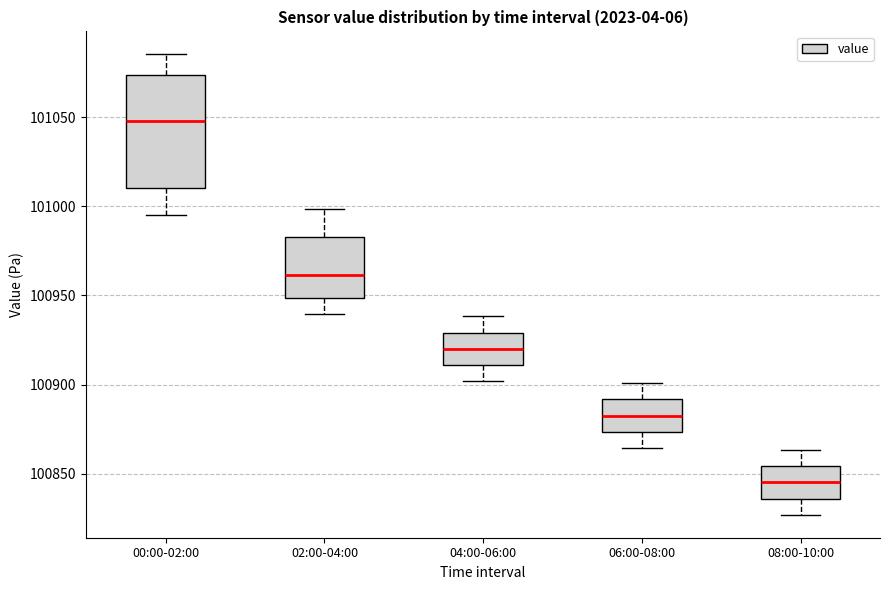

Which box's median line is the highest?

00:00-02:00